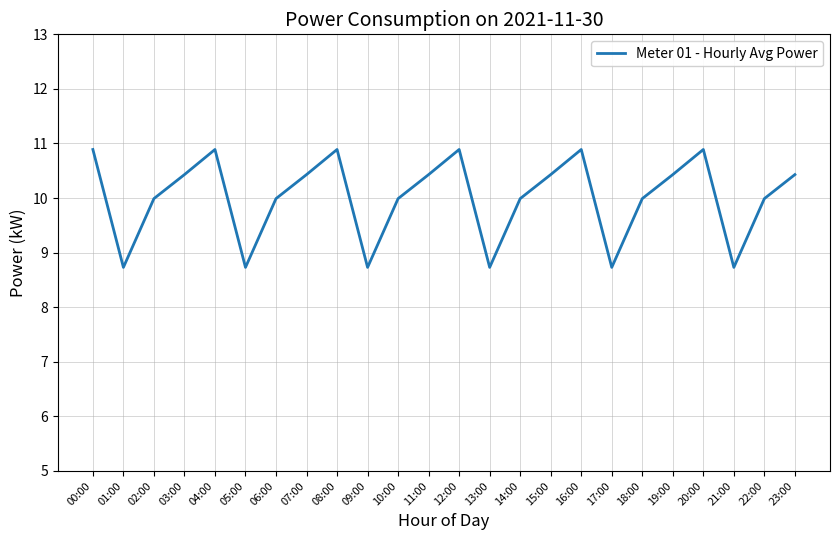

What is the difference between the maximum and second lowest values?

2.2